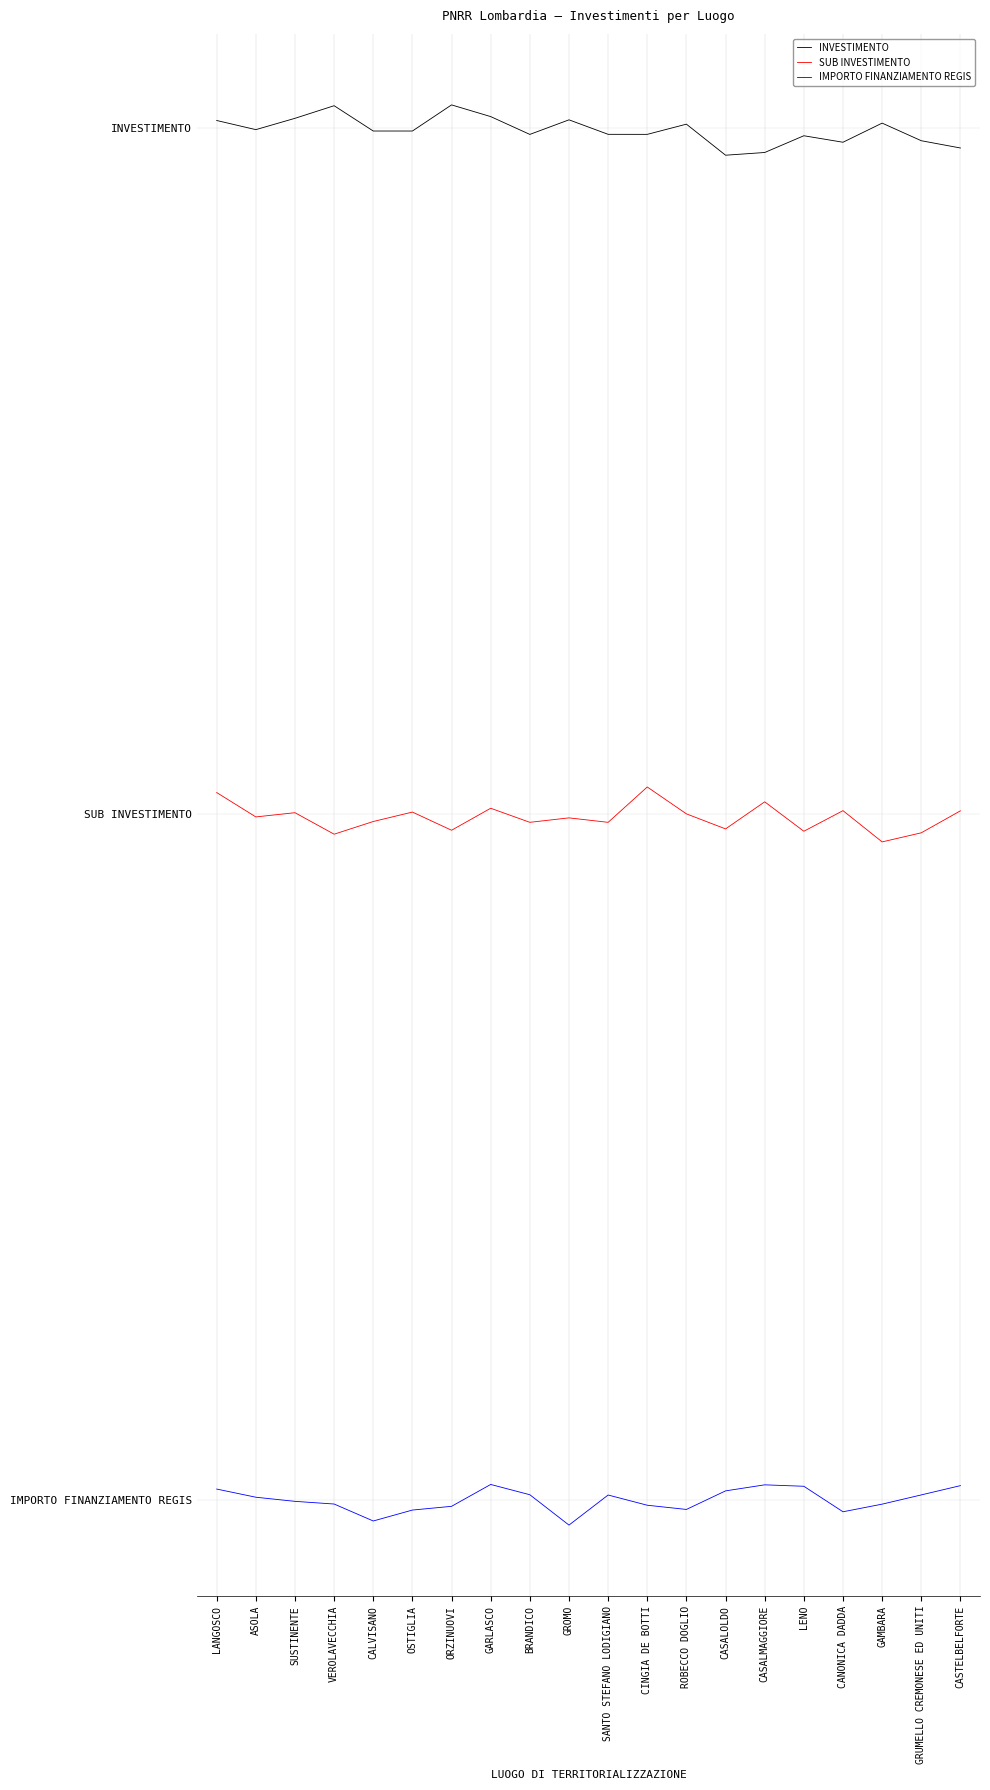

Rank the series by their average value, from highest to lowest.

INVESTIMENTO, SUB INVESTIMENTO, IMPORTO FINANZIAMENTO REGIS